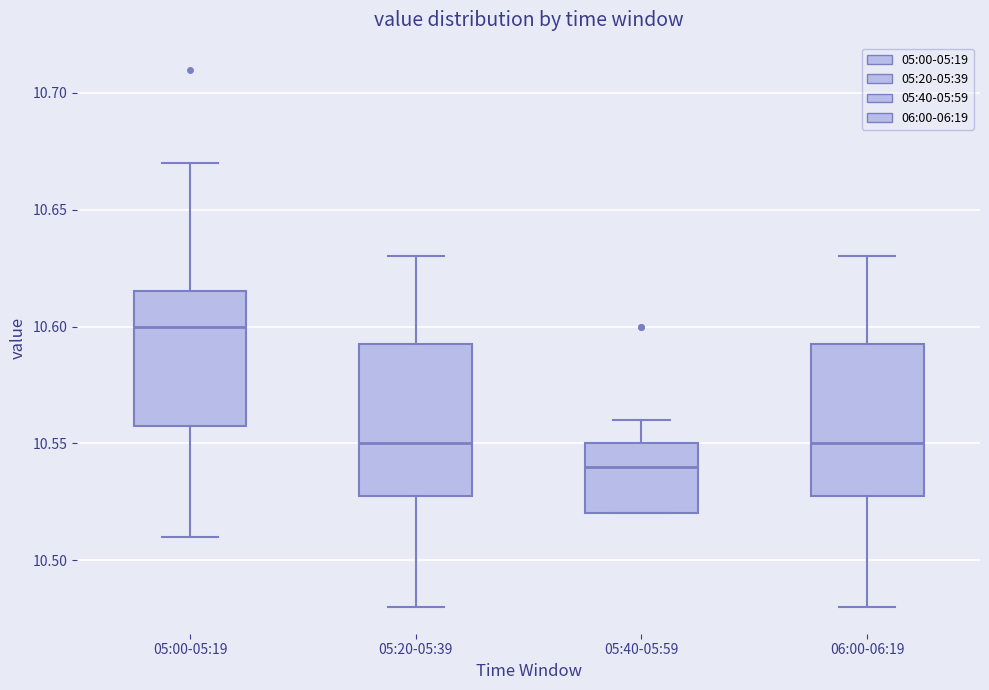

Reading left to right, read every box against the y-axis: the position of its median line, the range the box covers, and the ends of its whiskers. The values are not printed on the chart, so give them approximately, as read against the axis.

05:00-05:19: median 10.600, box 10.560 to 10.615, whiskers 10.510 to 10.670
05:20-05:39: median 10.550, box 10.530 to 10.595, whiskers 10.480 to 10.630
05:40-05:59: median 10.540, box 10.520 to 10.550, whiskers 10.520 to 10.560
06:00-06:19: median 10.550, box 10.530 to 10.595, whiskers 10.480 to 10.630